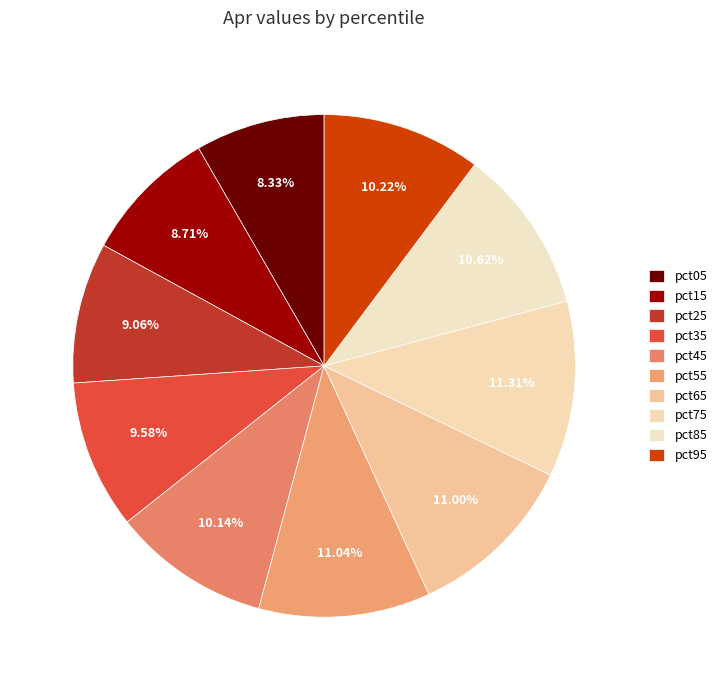

Is pct45 the majority of the pie?

No